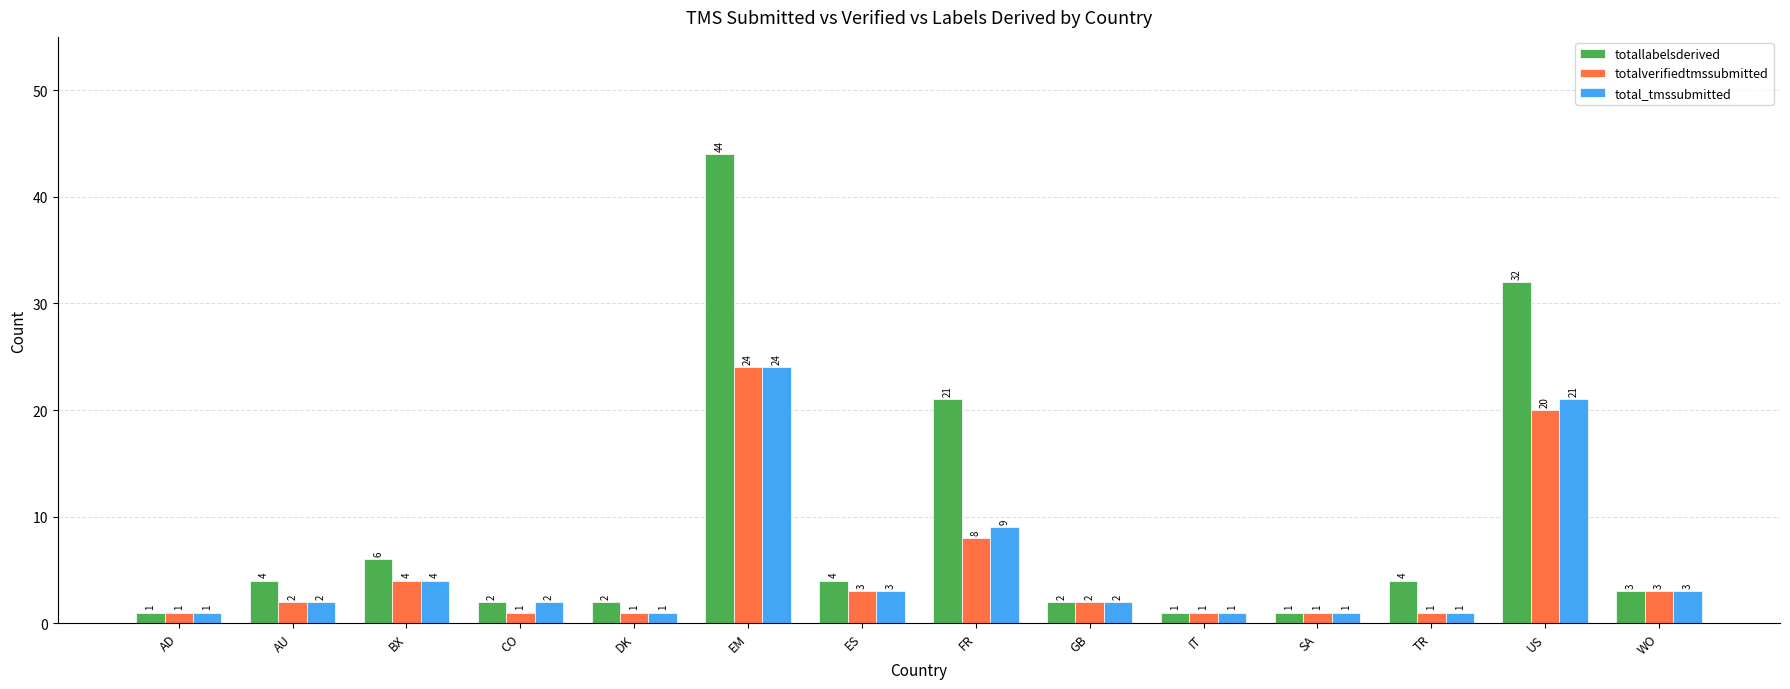

Which series has the largest total across all categories?

totallabelsderived